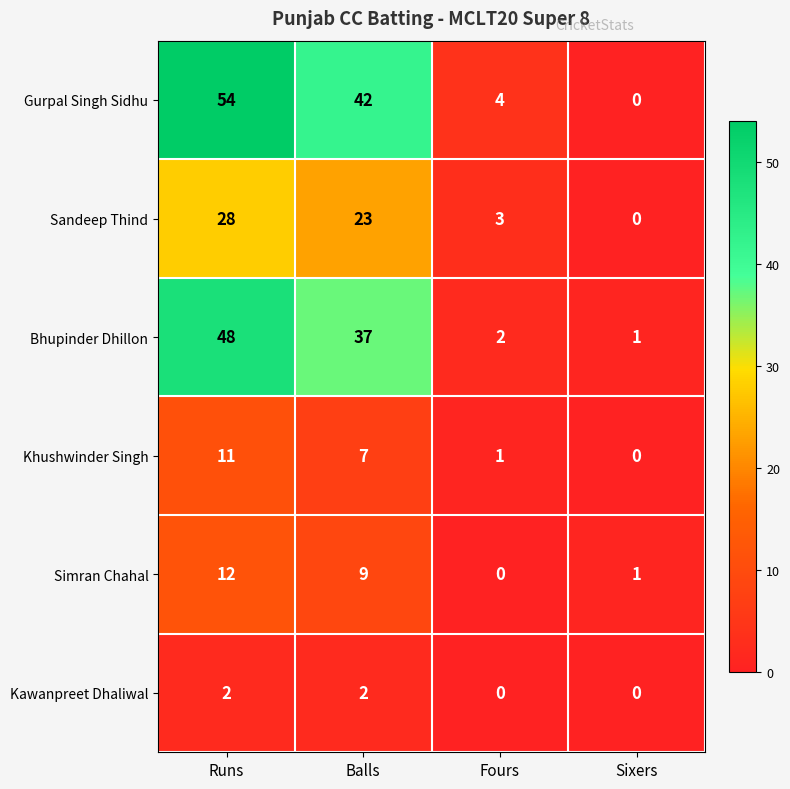

What is the sum of the Khushwinder Singh values at Sixers and Balls?

7